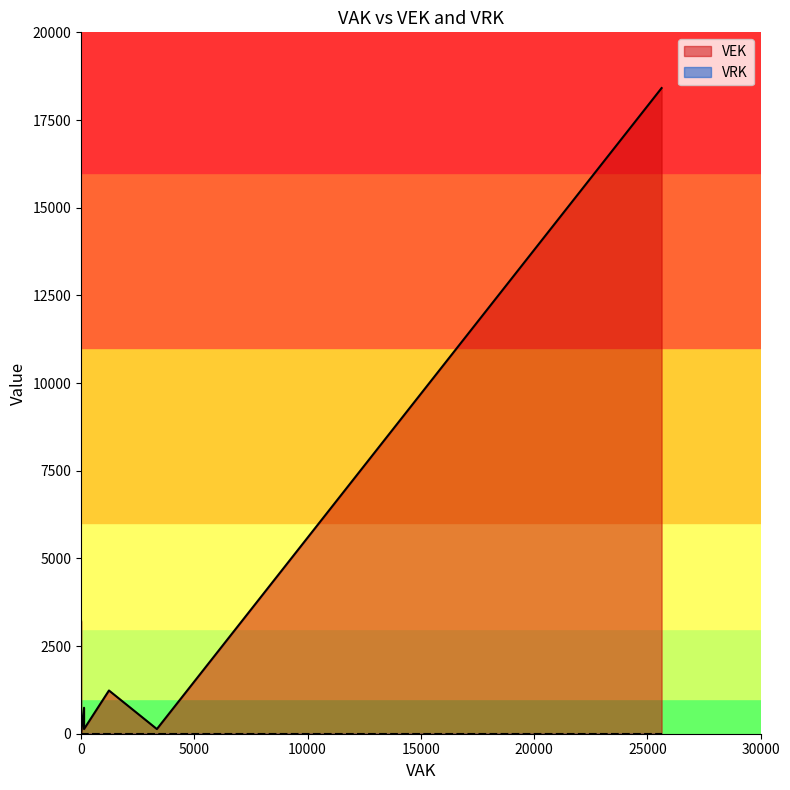

True or false: VRK and VEK intersect in this chart.

False